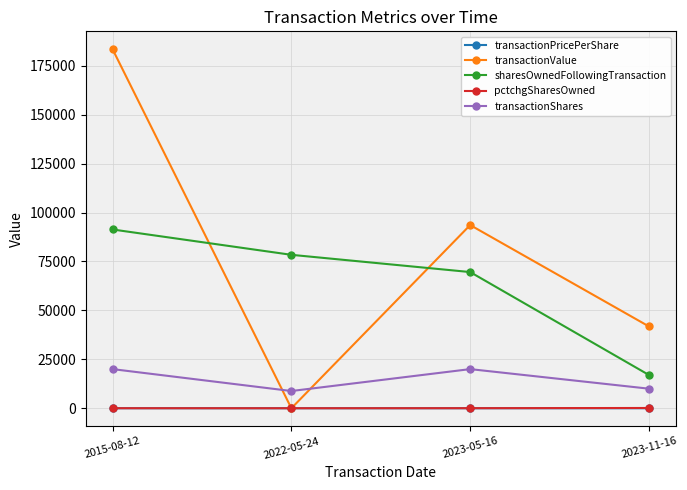

Which category has the highest value in the transactionValue series?

2015-08-12